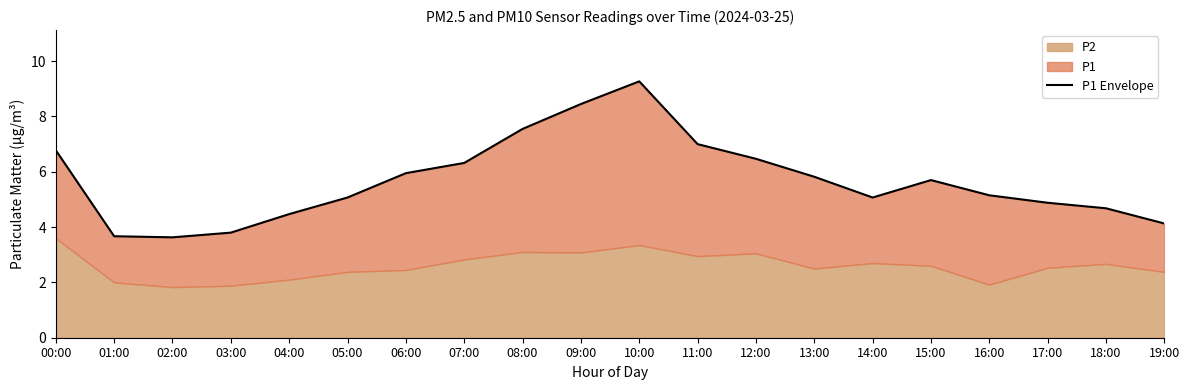

What is the ratio of the value at 16:00 to the value at 01:00?

1.4